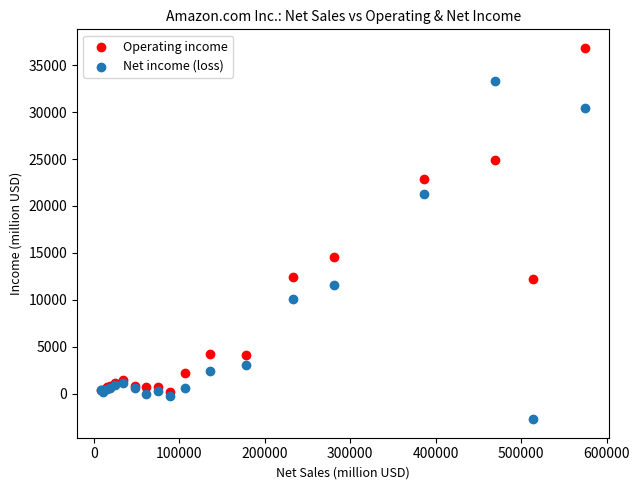

In the Net income (loss) series, what Y value is closest to 15321?

11588